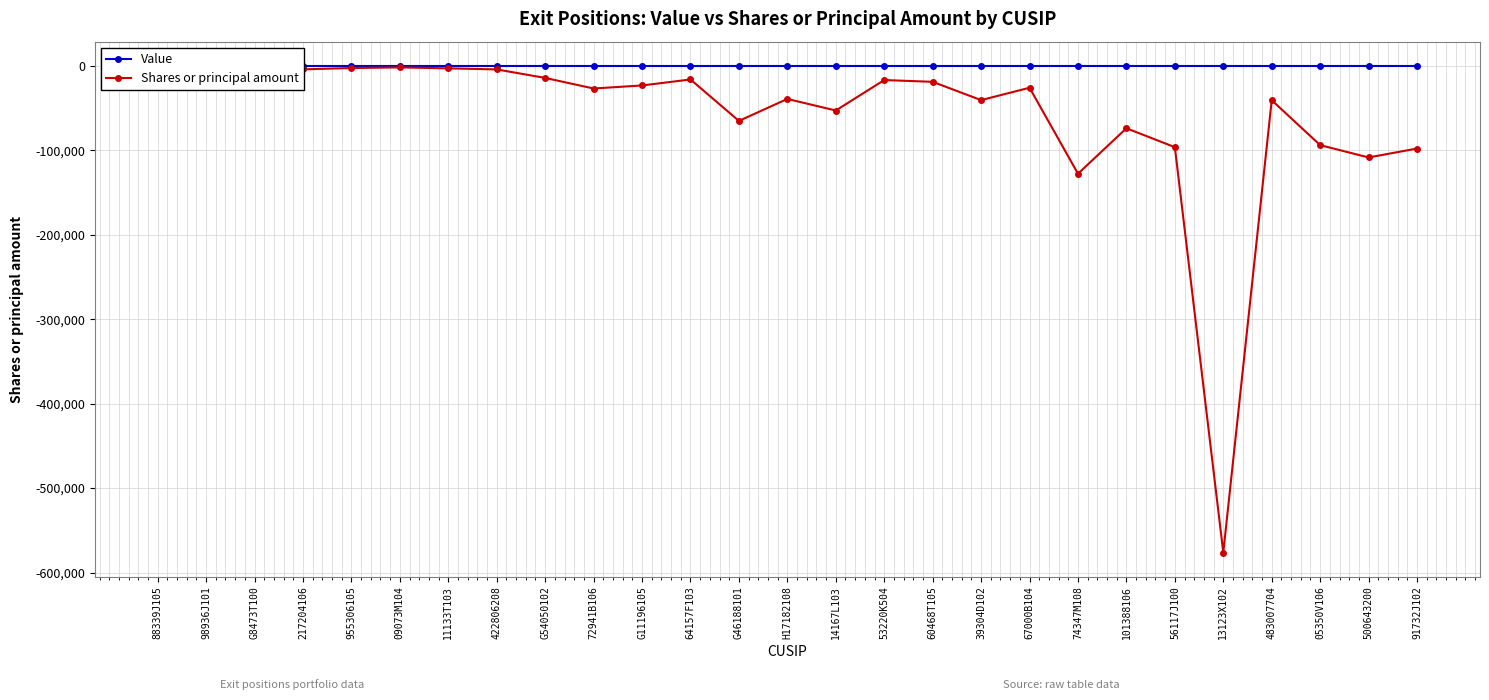

What is the label of the 22nd point from the left?

56117J100